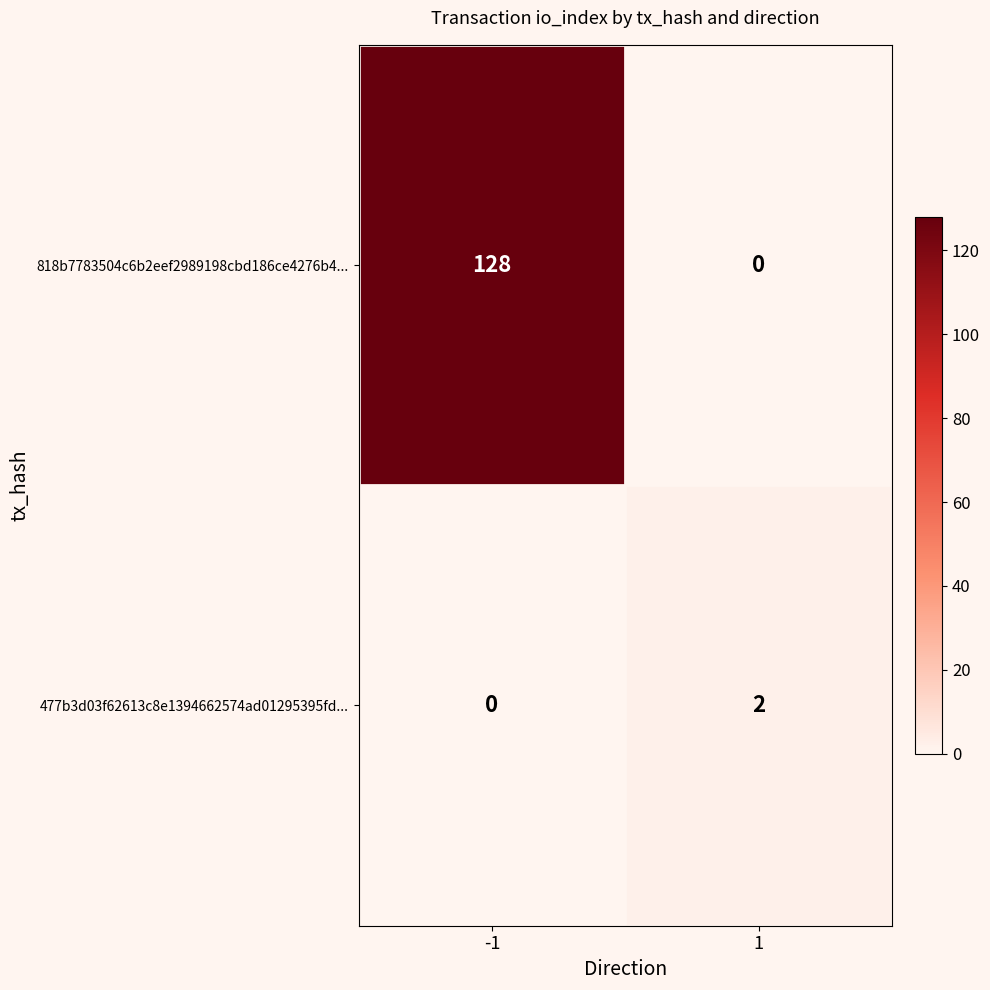

What is the average value of the 818b7783504c6b2eef2989198cbd186ce4276b4... series?

64